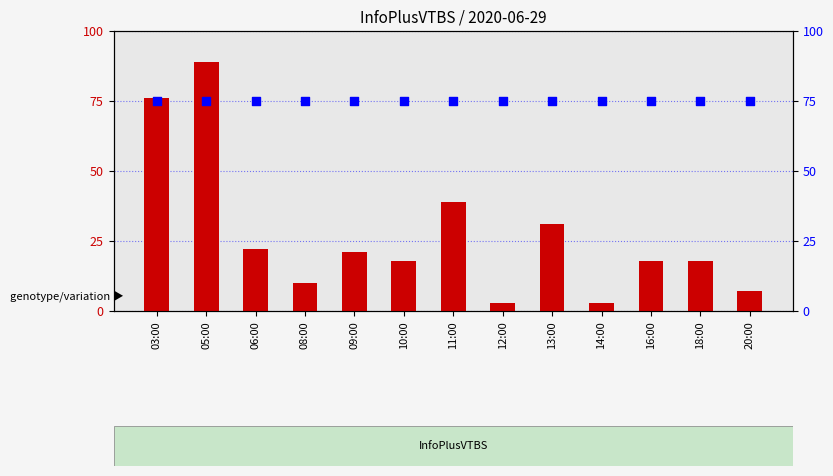

Which series has the largest total across all categories?

percentile rank within the sample